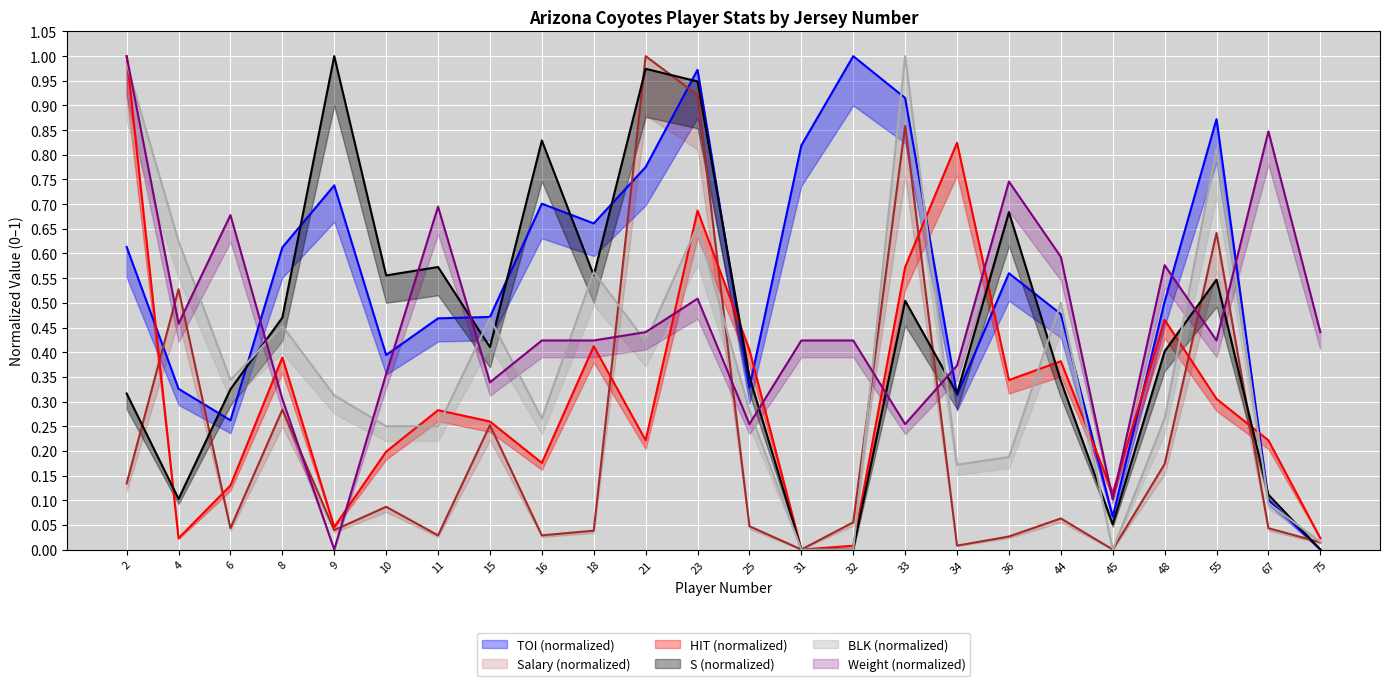

What are all the series names shown in the legend?

TOI, HIT, Salary, S, BLK, Weight